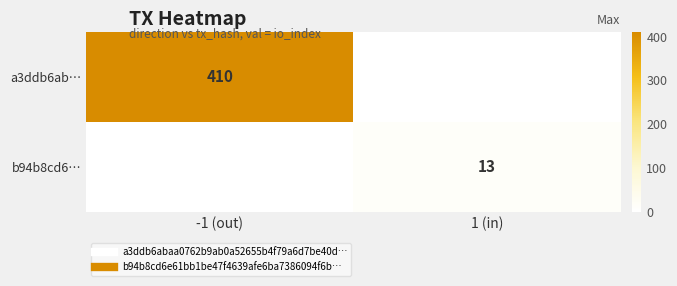

At 1 (in), list the series in order from largest to smallest.

b94b8cd6…, a3ddb6ab…